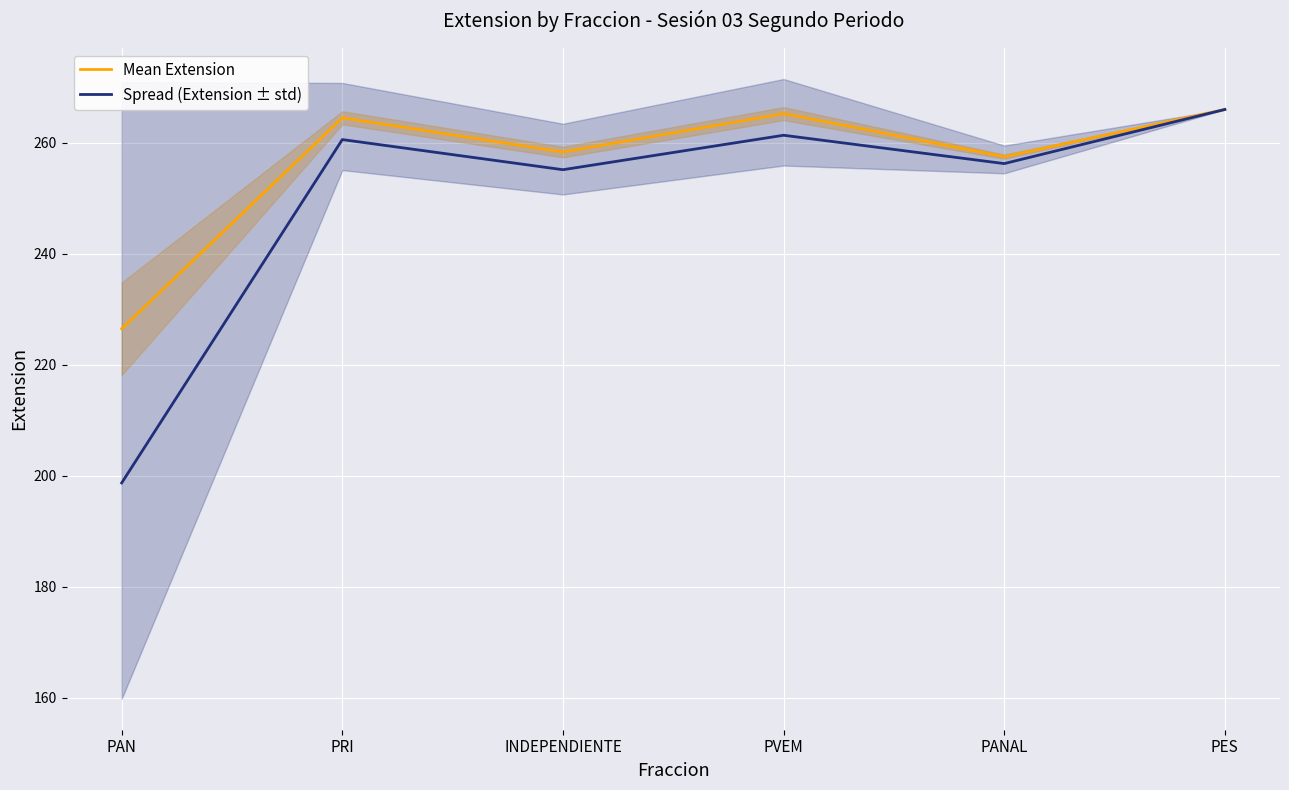

Where does the Mean Extension series first go above 264?

PRI